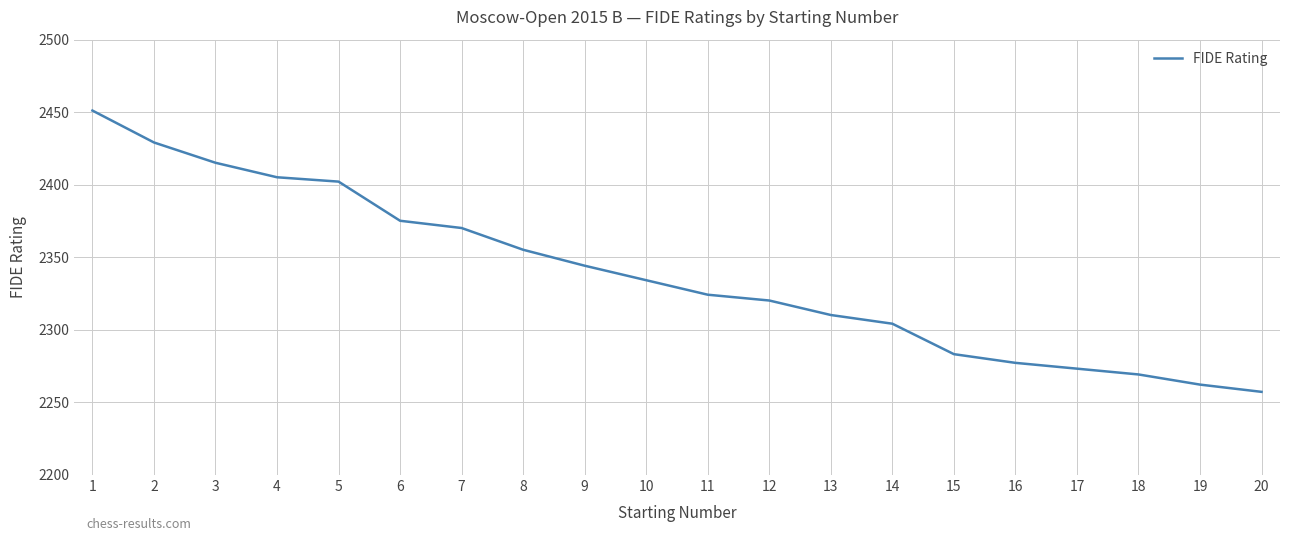

What is the difference between the second highest and second lowest values?

167